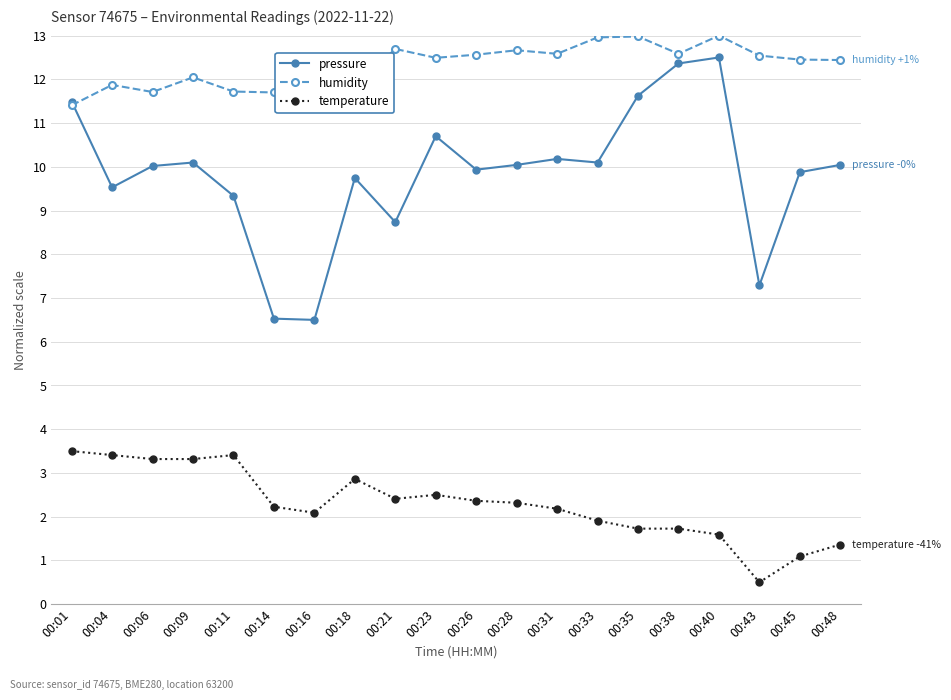

What is the value of the humidity point at the 1st from the left?

11.4